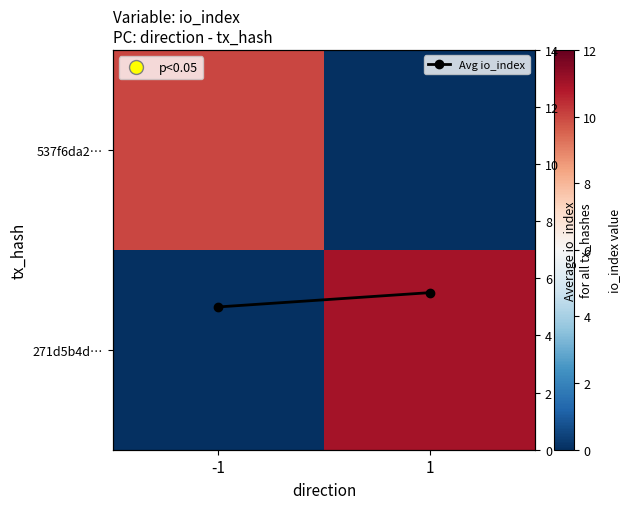

Which has a higher value, 1 or -1?

-1